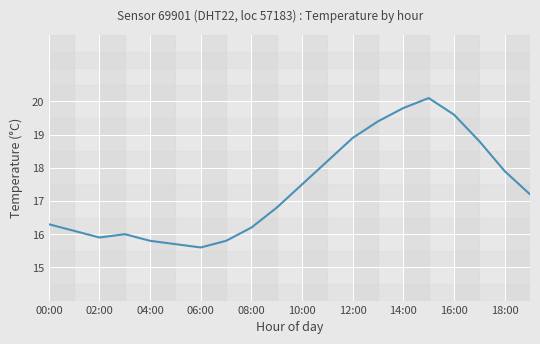

Reading left to right, what are all the values shown in this chart?

16.3	16.1	15.9	16.0	15.8	15.7	15.6	15.8	16.2	16.8	17.5	18.2	18.9	19.4	19.8	20.1	19.6	18.8	17.9	17.2